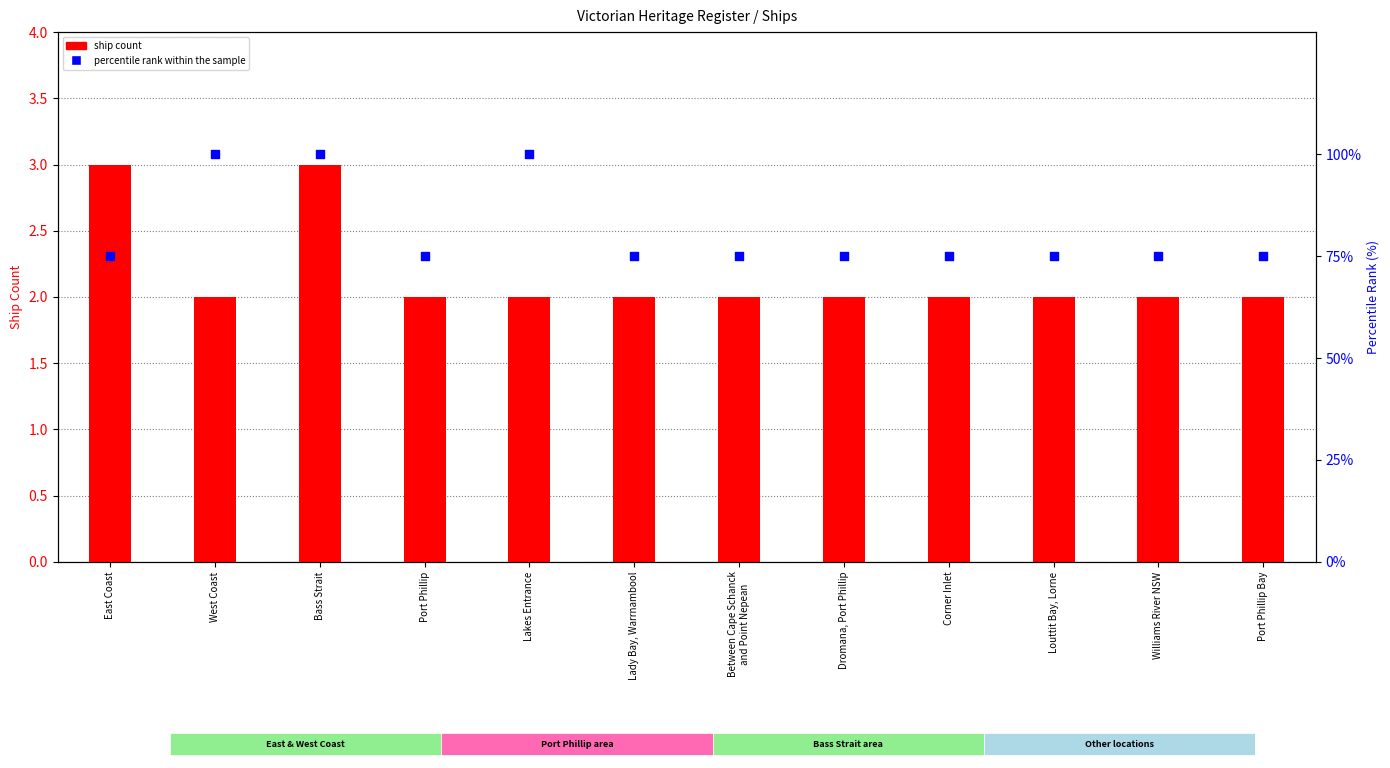

Is the value of percentile rank within the sample at East Coast greater than the value of ship count at Between Cape Schanck
and Point Nepean?

Yes